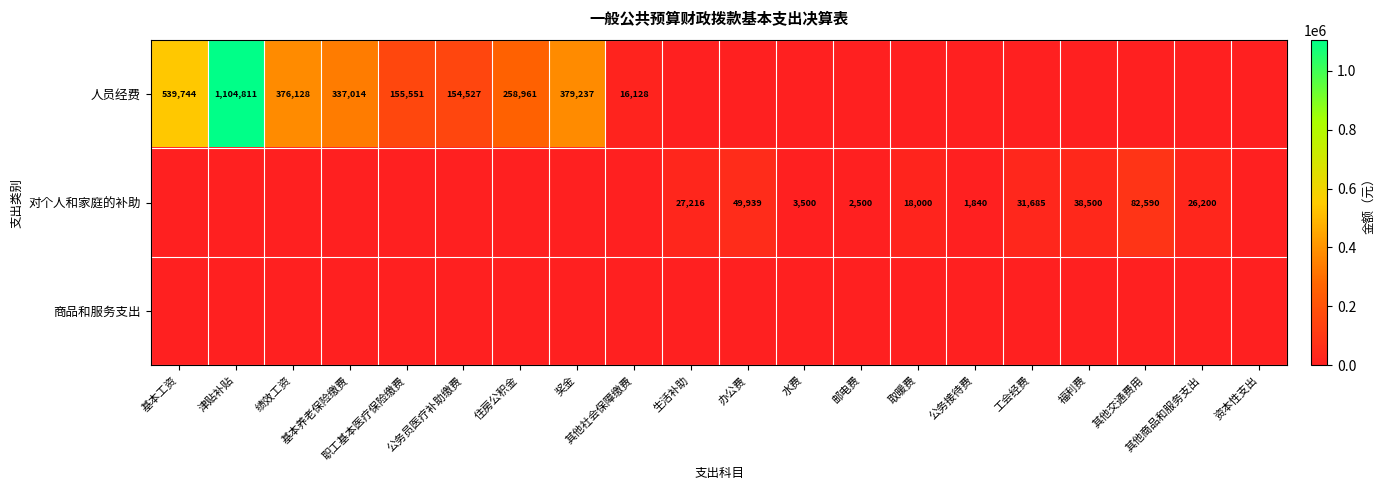

Where is 对个人和家庭的补助 nearest to the value 41295?

福利费